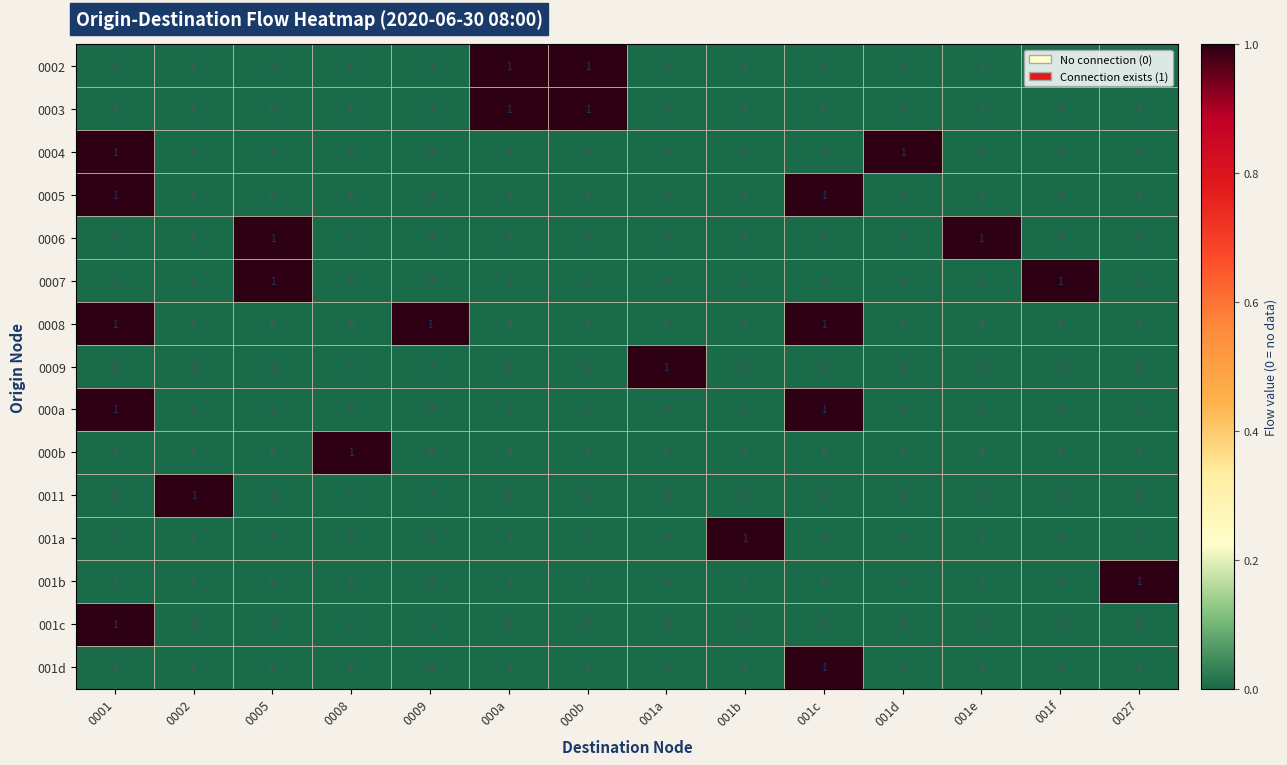

The value of 000b at 001d is 1. True or false?

False